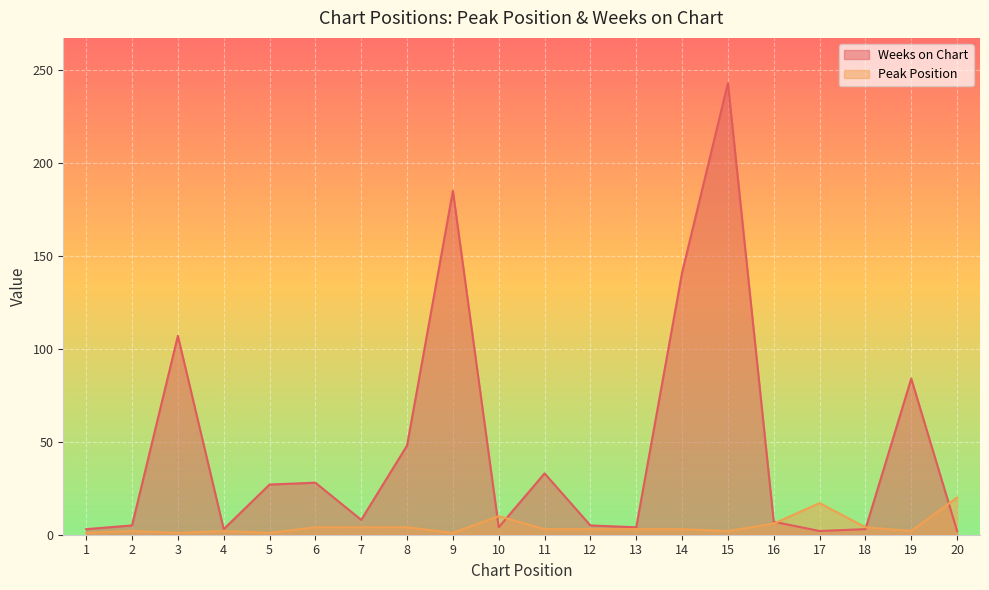

Which series has the largest total across all categories?

Weeks on Chart